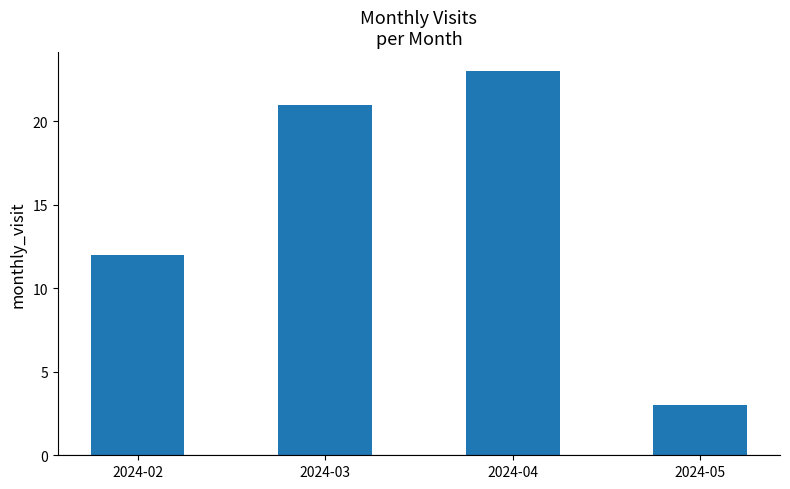

Reading right to left, list all the values displayed in this chart.

3	23	21	12